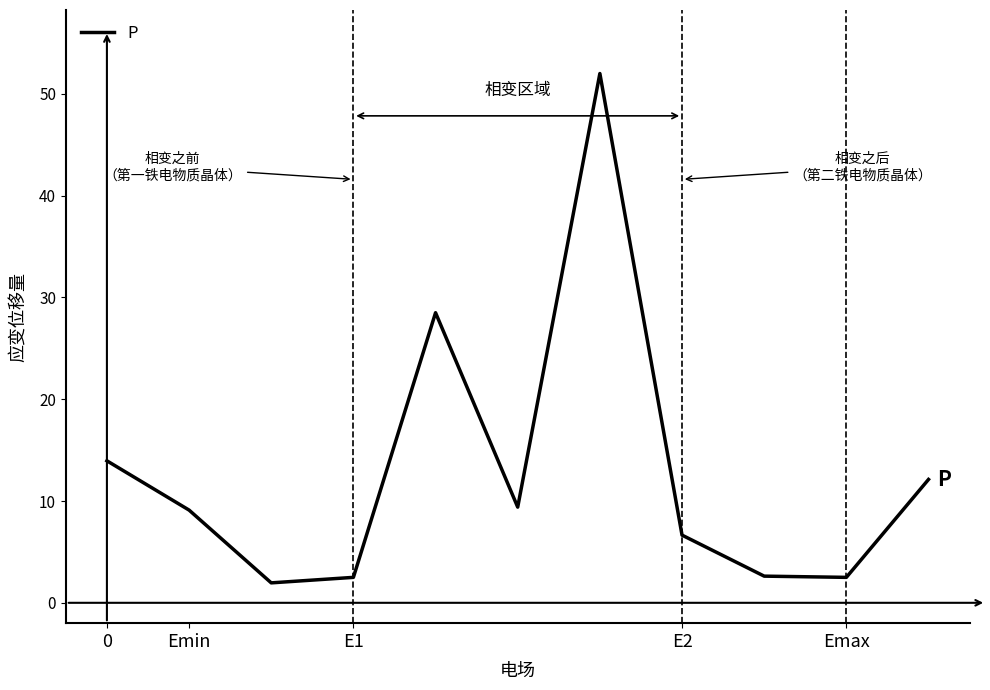

What is the smallest value displayed?

2.0